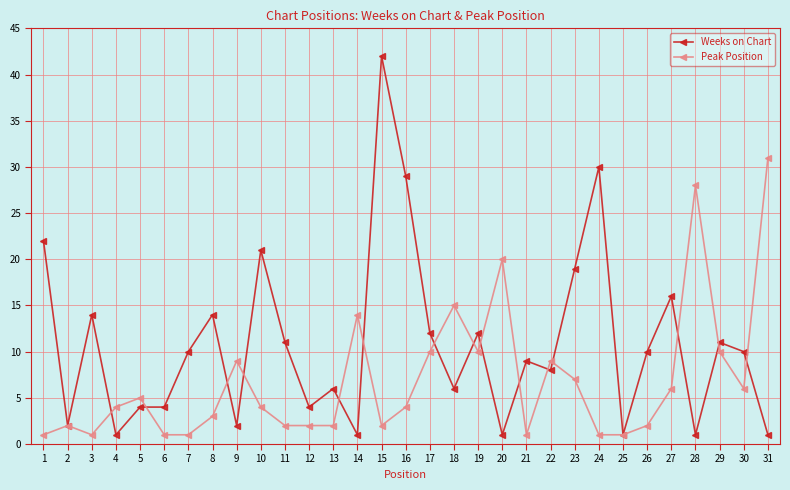

The Peak Position series shows 10 at 29. True or false?

True